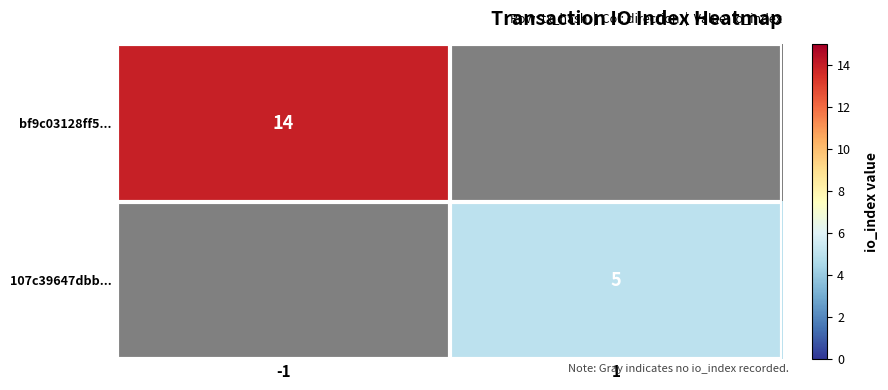

List the series in order of their overall mean, highest first.

bf9c03128ff5..., 107c39647dbb...